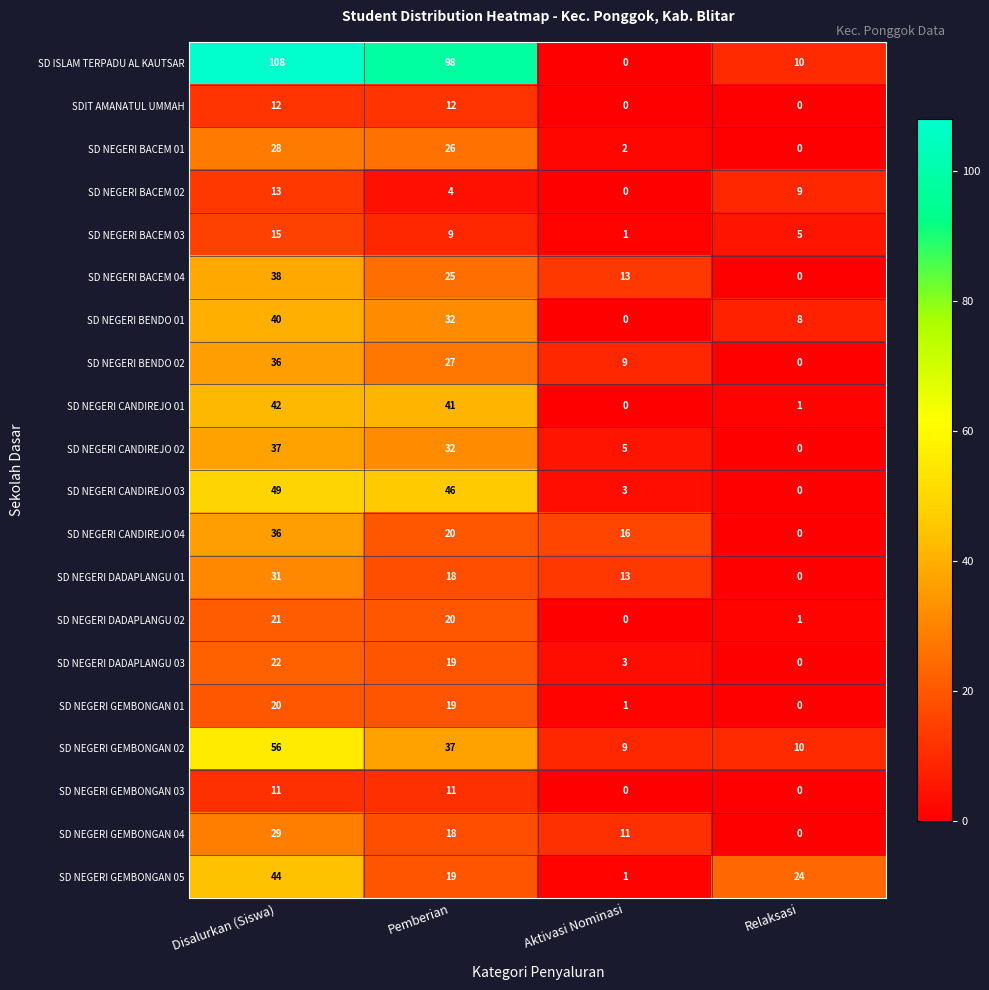

Between Disalurkan (Siswa) and Relaksasi, which series saw the biggest shift?

SD ISLAM TERPADU AL KAUTSAR